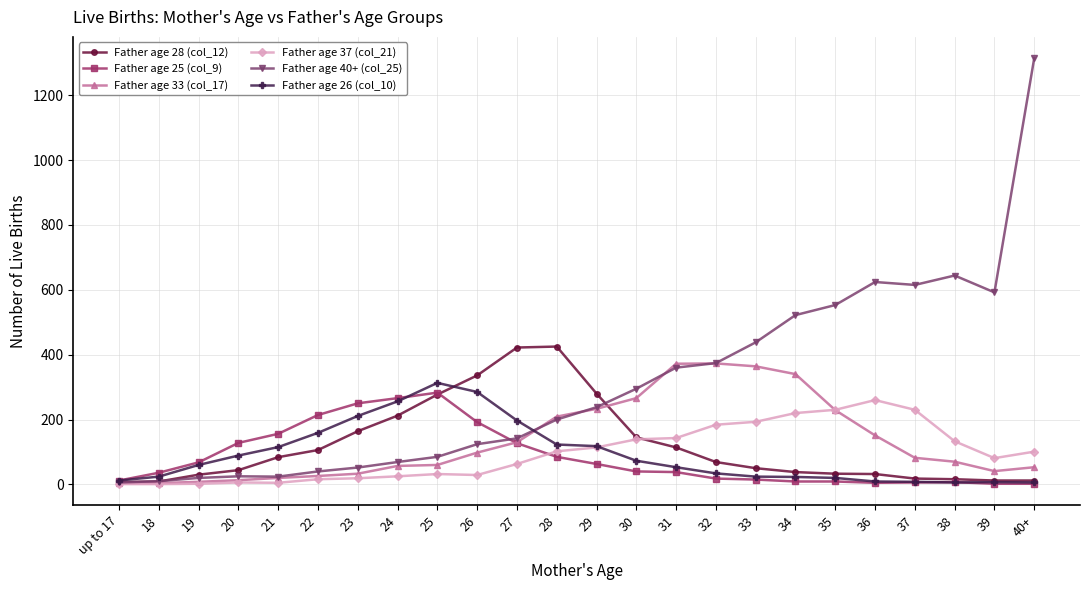

Count the number of data series in this chart.

6